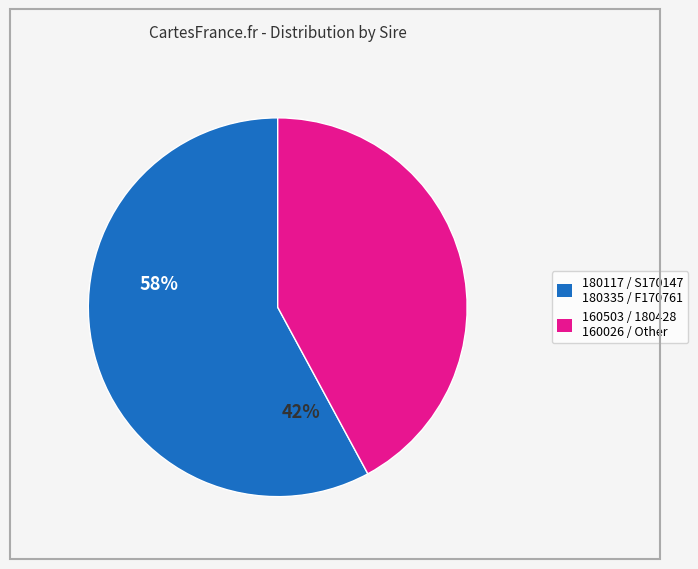

Does any single category account for the majority?

Yes